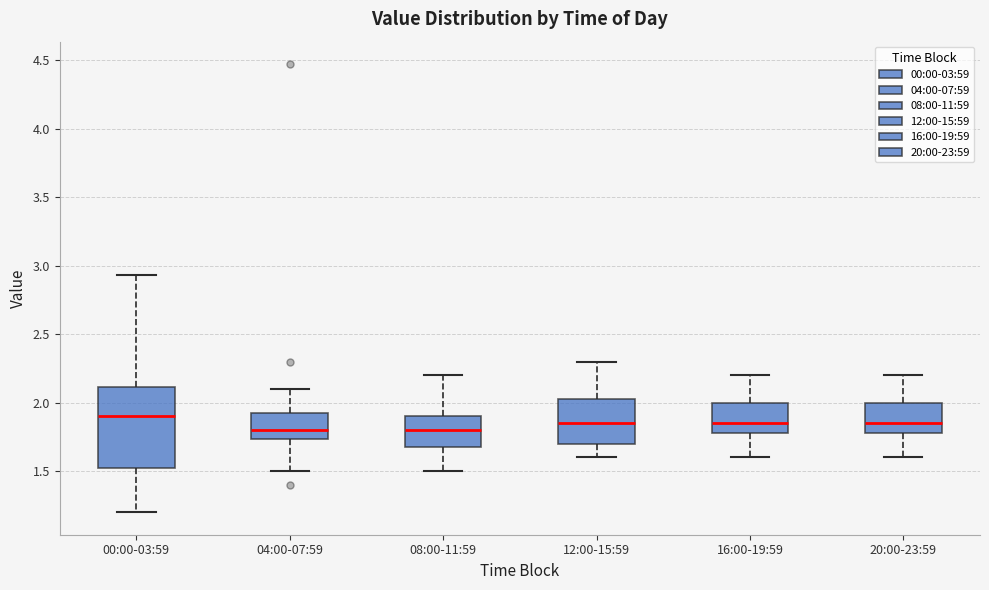

Where does the median line of the box for 16:00-19:59 sit on the y-axis? The values are not printed on the chart, so give them approximately, as read against the axis.

1.85